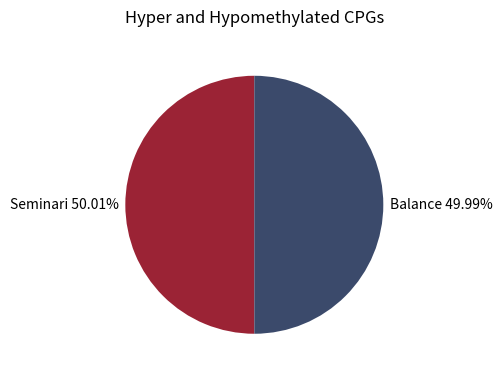

Is there a majority slice in this chart?

Yes